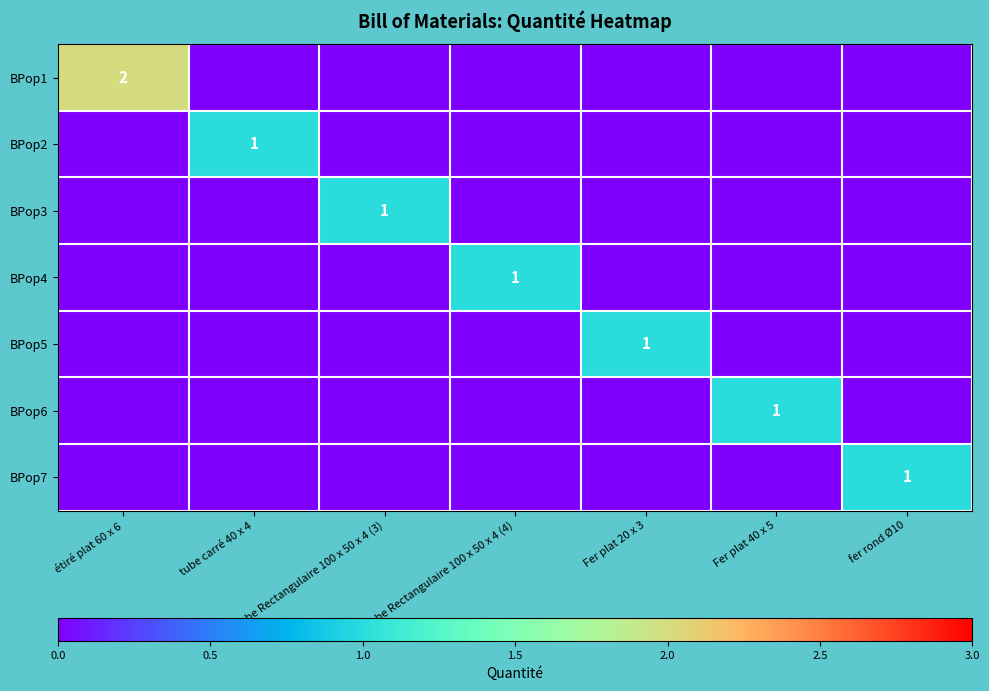

Is it true that BPop4 equals 1 at Tube Rectangulaire 100 x 50 x 4 (4)?

True